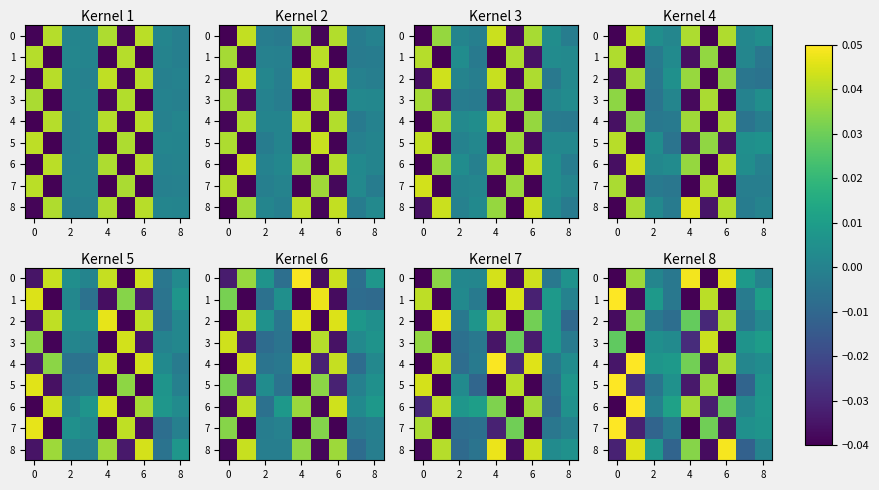

What is the difference between the second highest and minimum values in the 0 series?

0.1